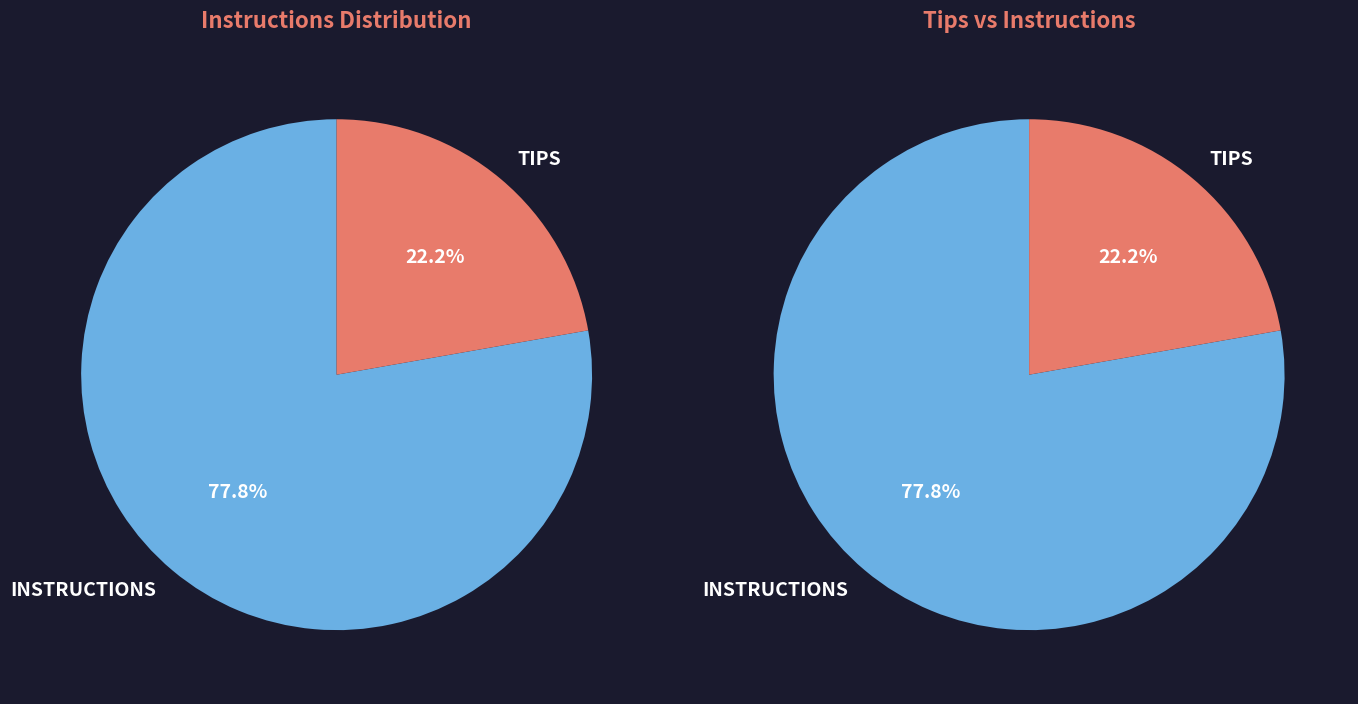

The Instructions 7 slice represents 17% of the pie. True or false?

False